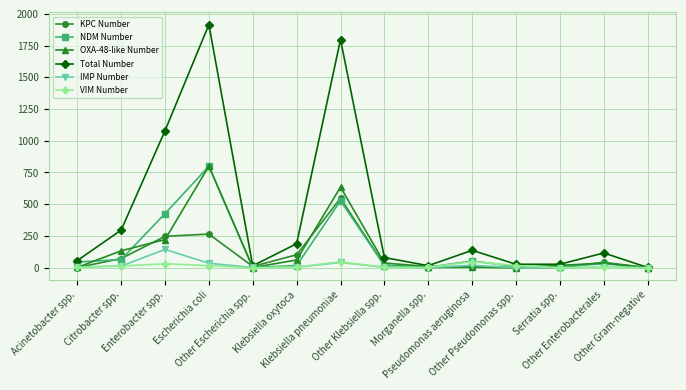

Which series has the largest range (max minus min)?

Total Number